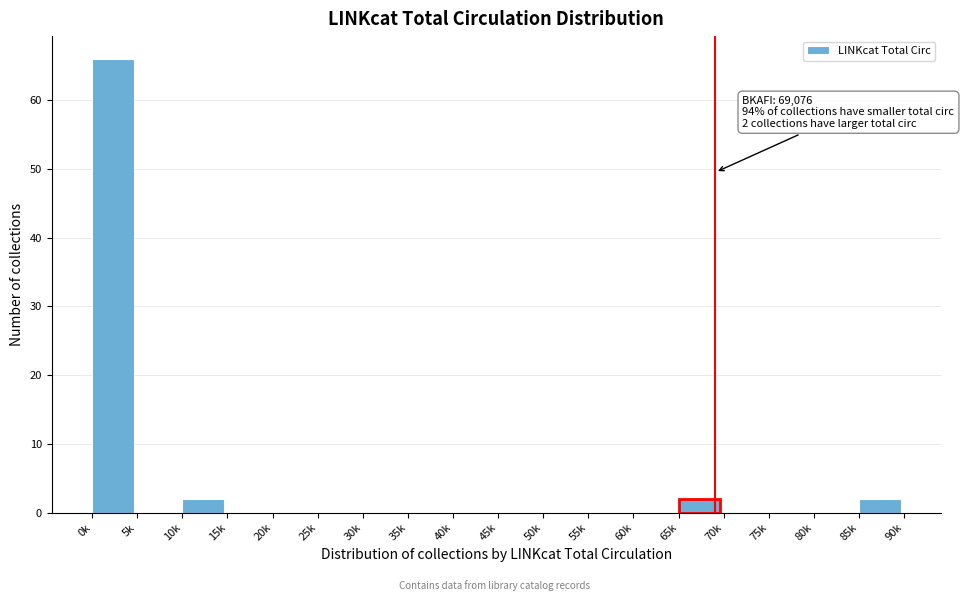

Reading right to left, extract all data points from this chart.

85k=2	80k=0	75k=0	70k=0	65k=2	60k=0	55k=0	50k=0	45k=0	40k=0	35k=0	30k=0	25k=0	20k=0	15k=0	10k=2	5k=0	0k=66